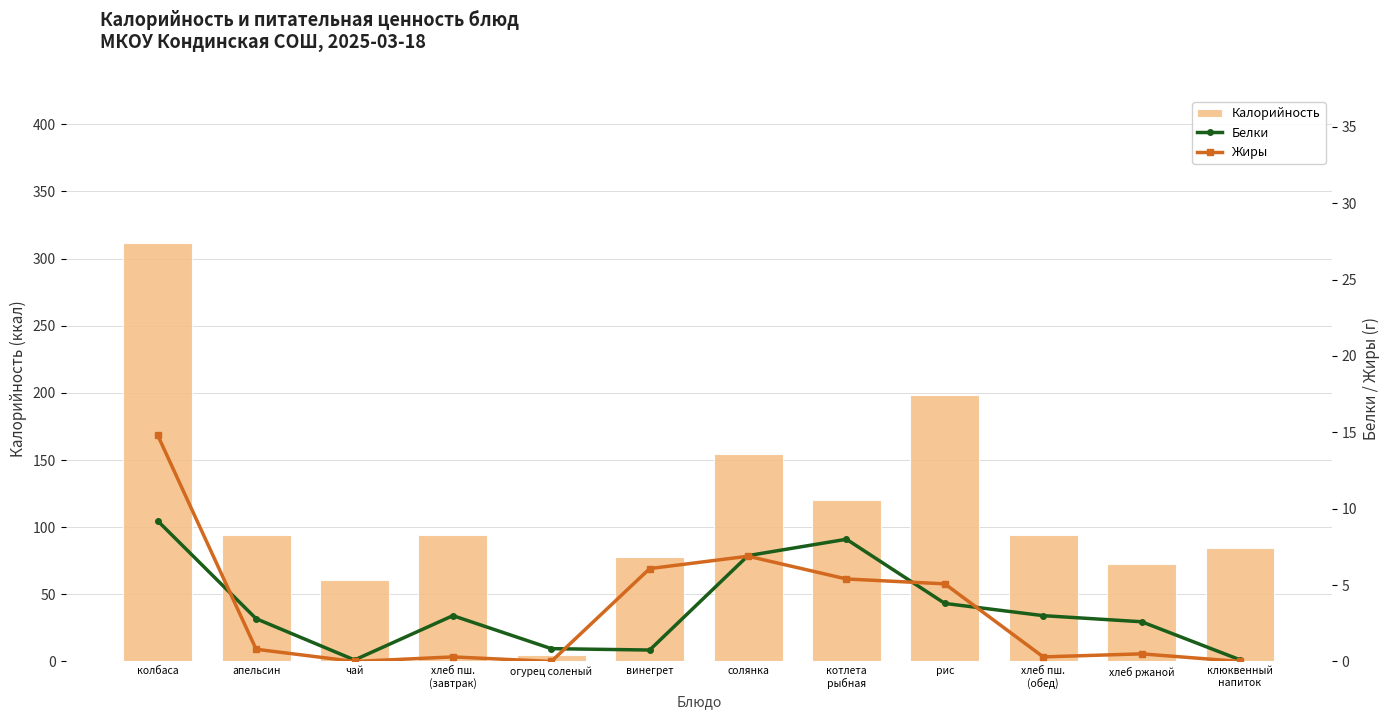

Which series has the largest range (max minus min)?

Калорийность